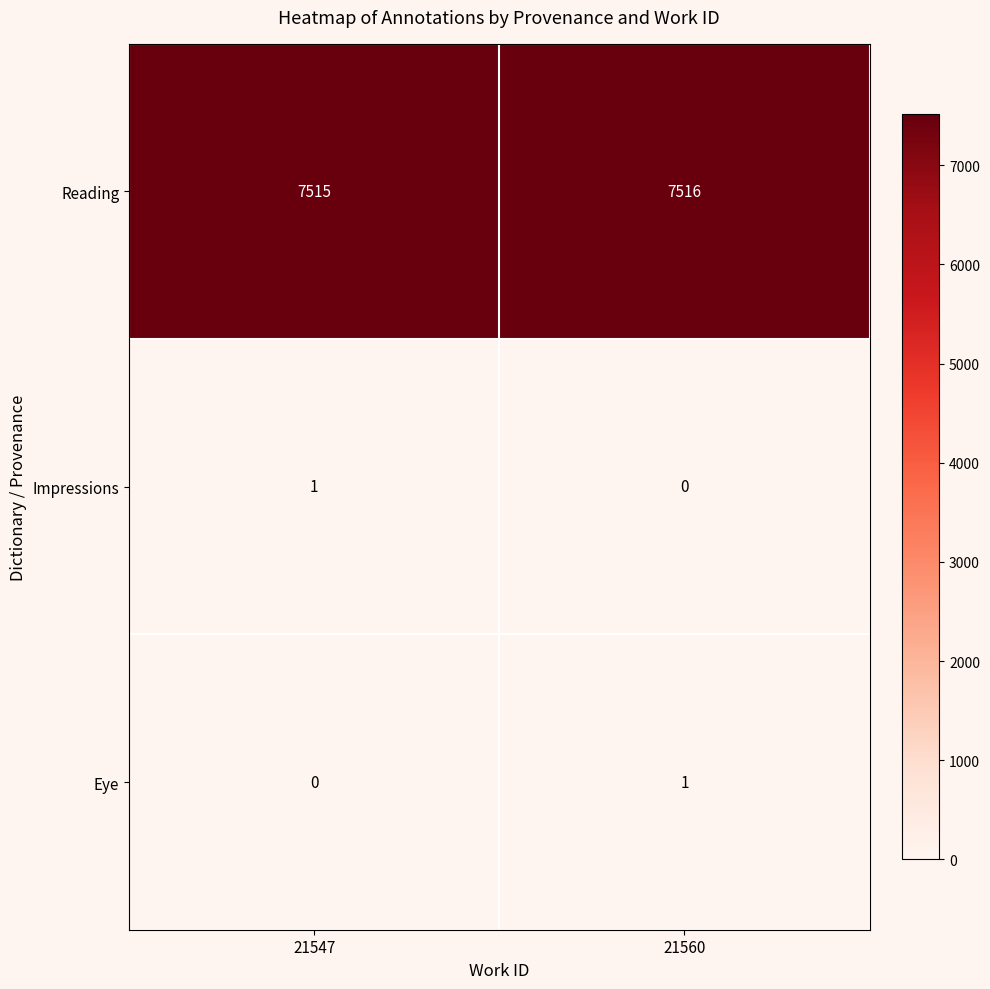

What is the total value across all series at 21560?

7517